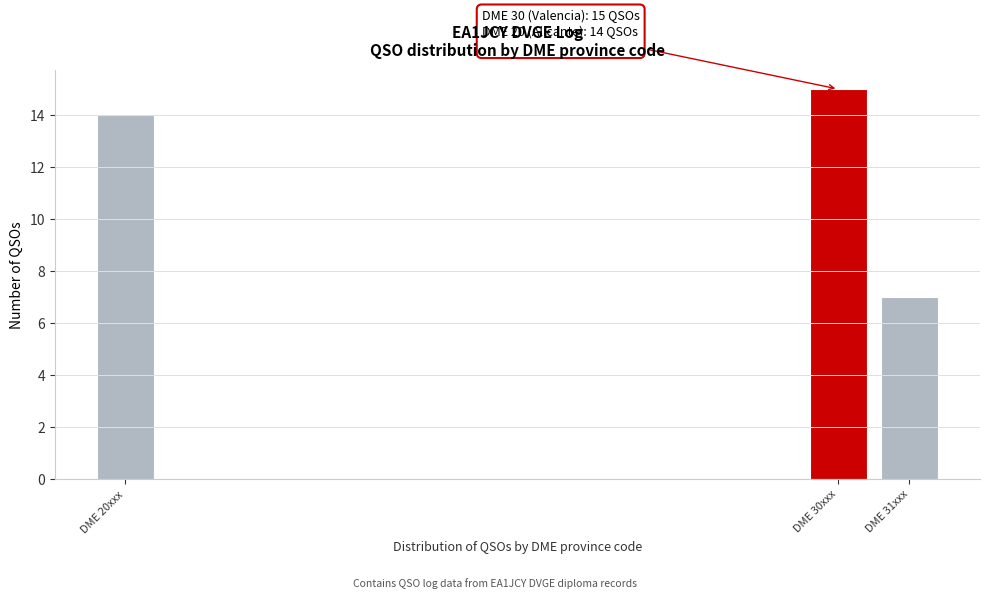

Reading left to right, extract all data points from this chart.

14	15	7